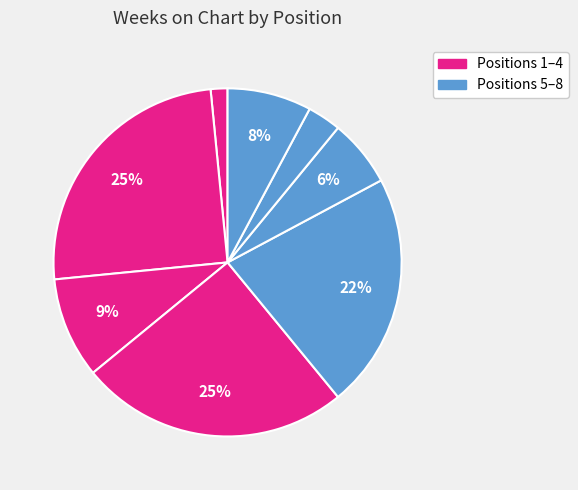

How many slices are in this pie chart?

8